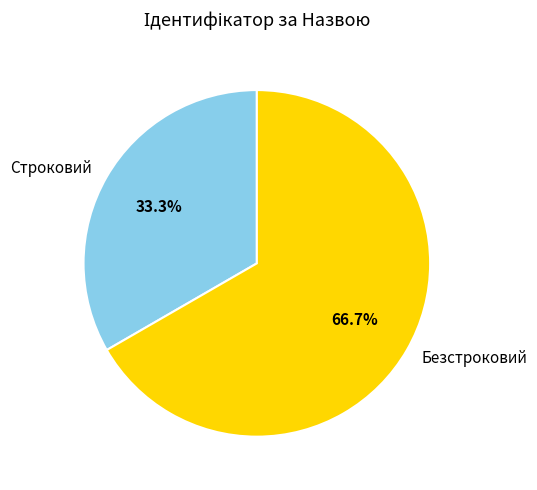

Does any single category account for the majority?

Yes